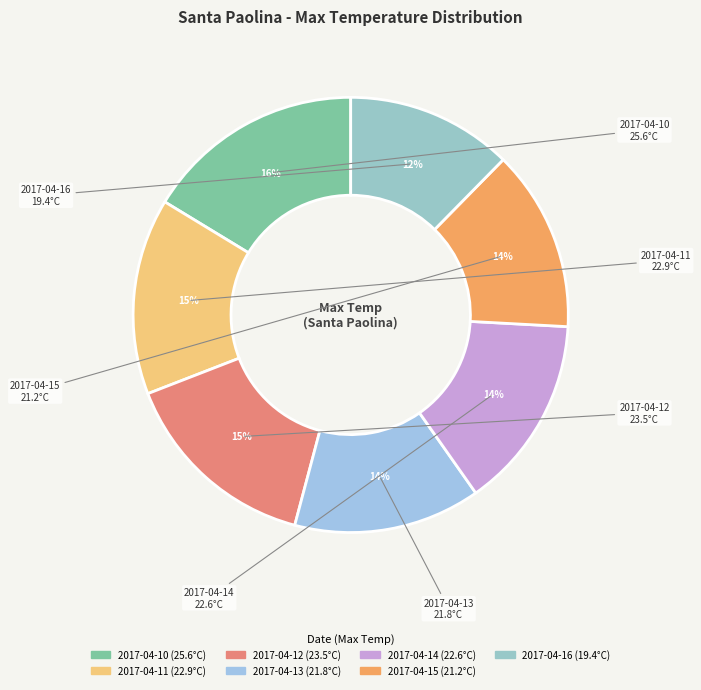

Which category has the biggest portion of the pie?

2017-04-10